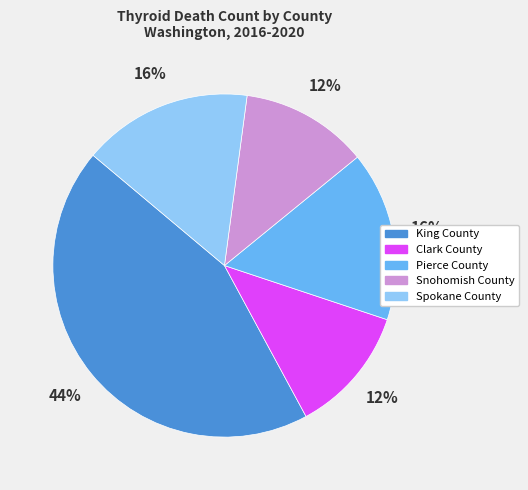

Which has a higher value, King County or Clark County?

King County